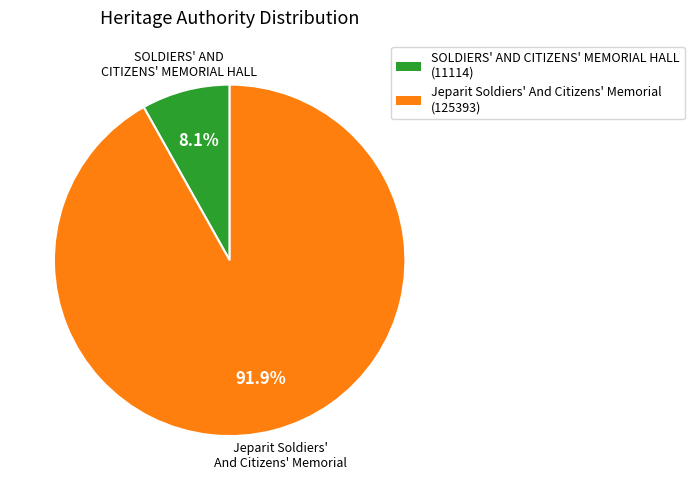

Does Jeparit Soldiers' And Citizens' Memorial account for over 50% of the chart?

Yes